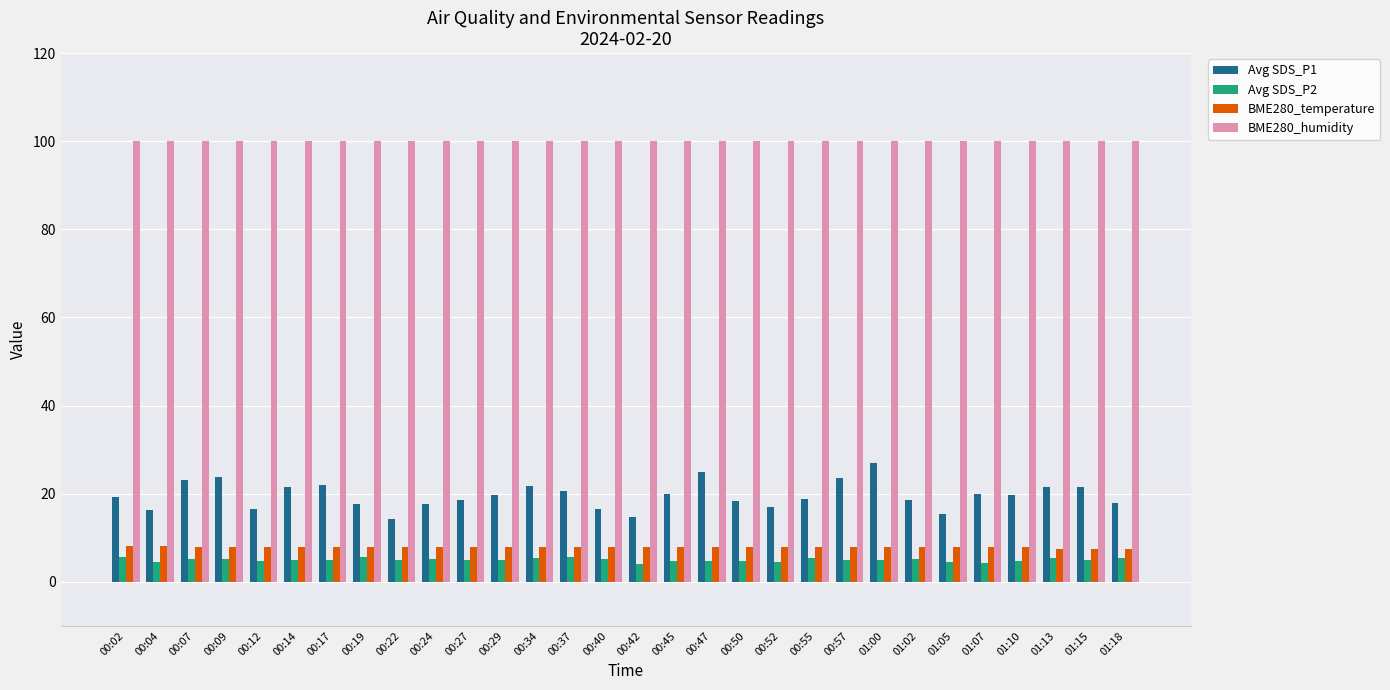

Which series has the largest total across all categories?

BME280_humidity